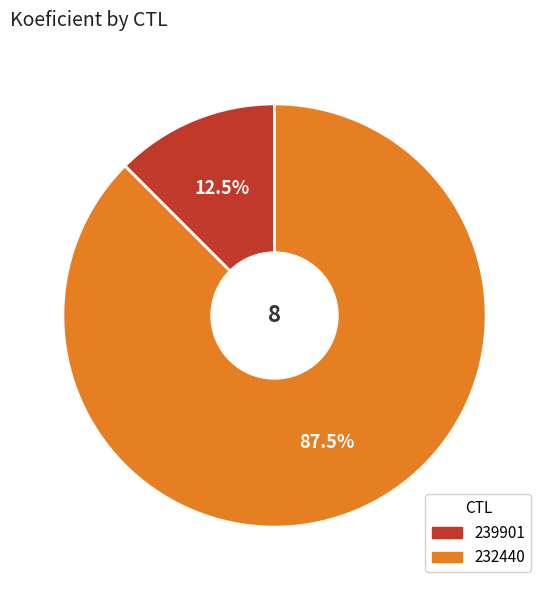

To the nearest percent, what is the average slice percentage?

50%